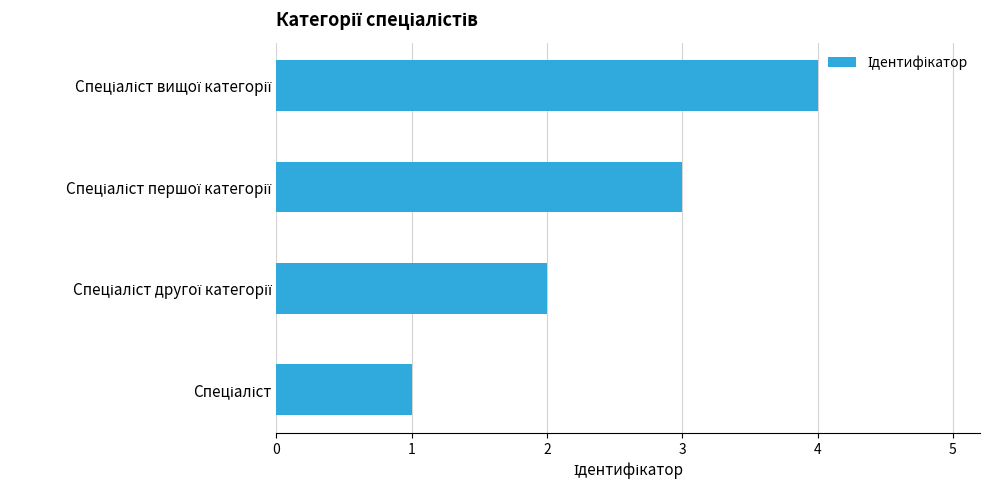

What is the maximum value shown in the chart?

4